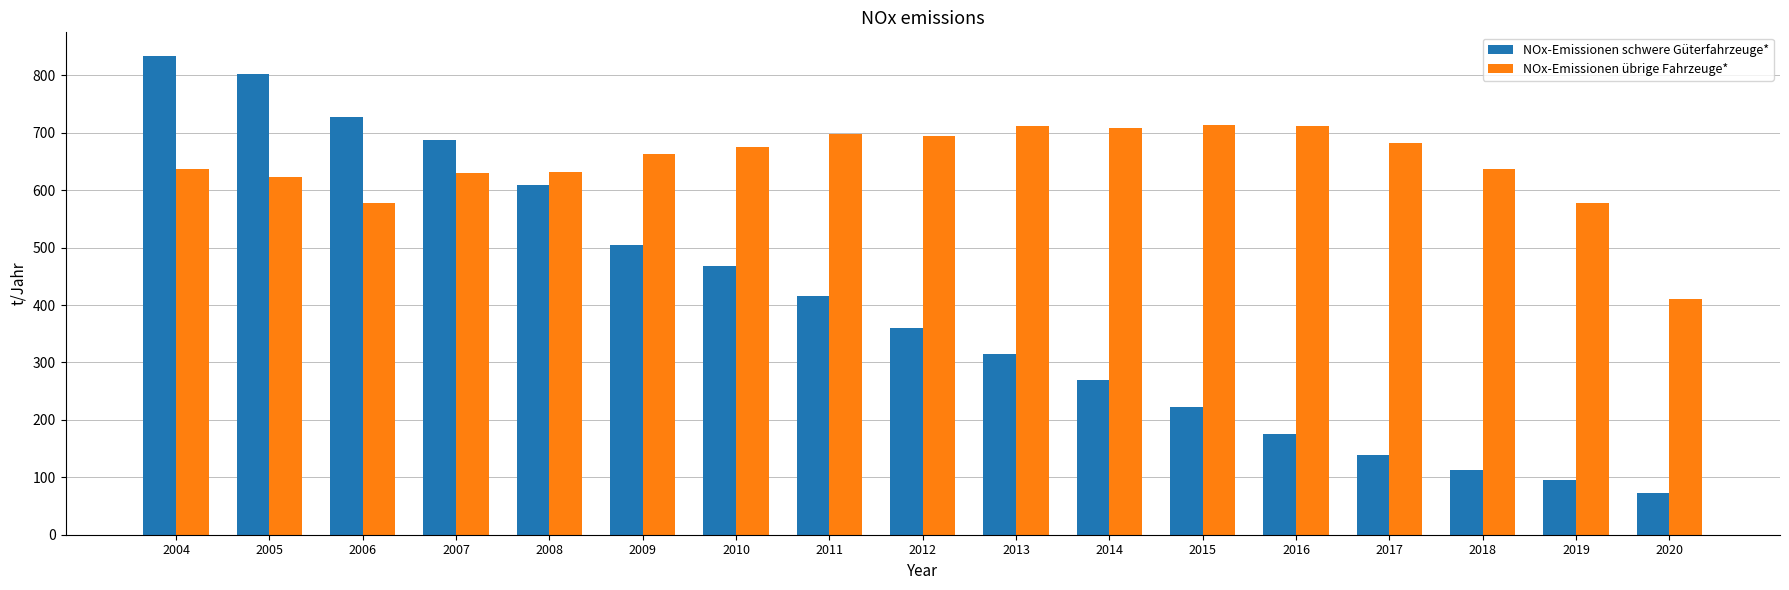

What is the sum of the NOx-Emissionen schwere Güterfahrzeuge* values at 2014 and 2019?

365.1